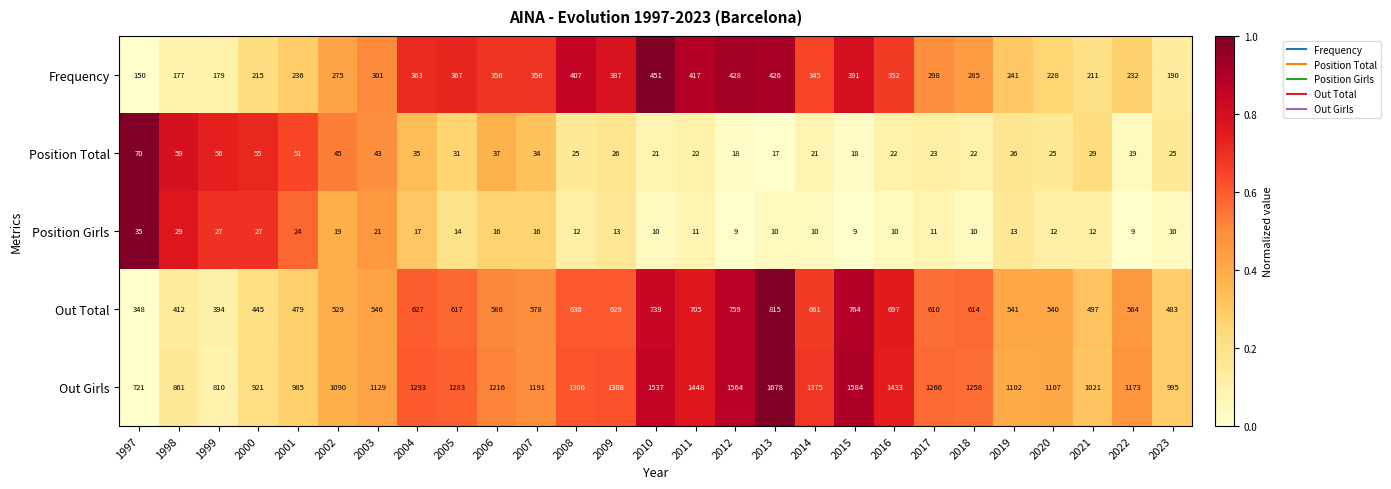

Which series has the largest range (max minus min)?

Out Girls